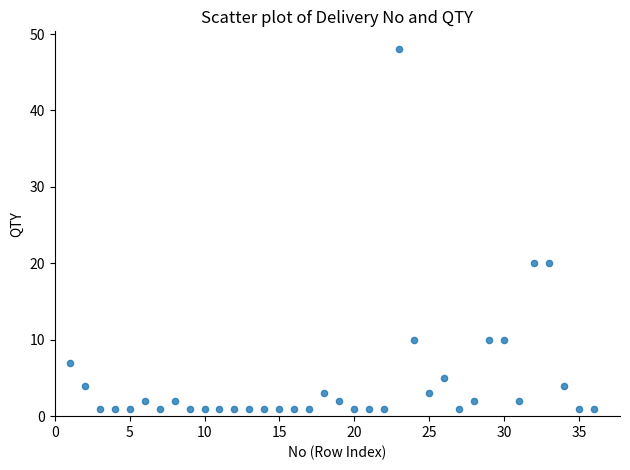

What is the range of Y values (max minus min)?

47